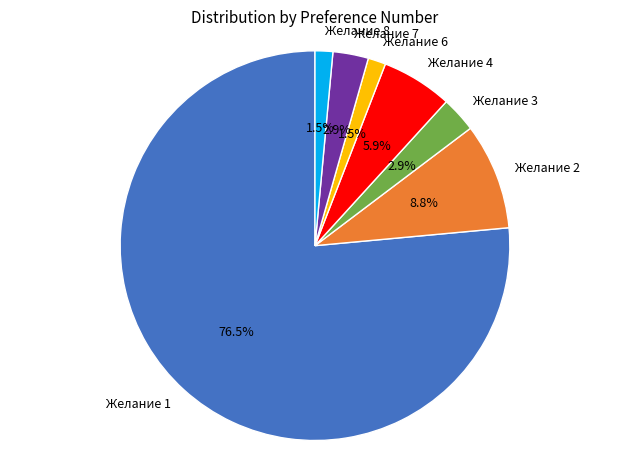

What is the largest slice in the pie chart?

Желание 1